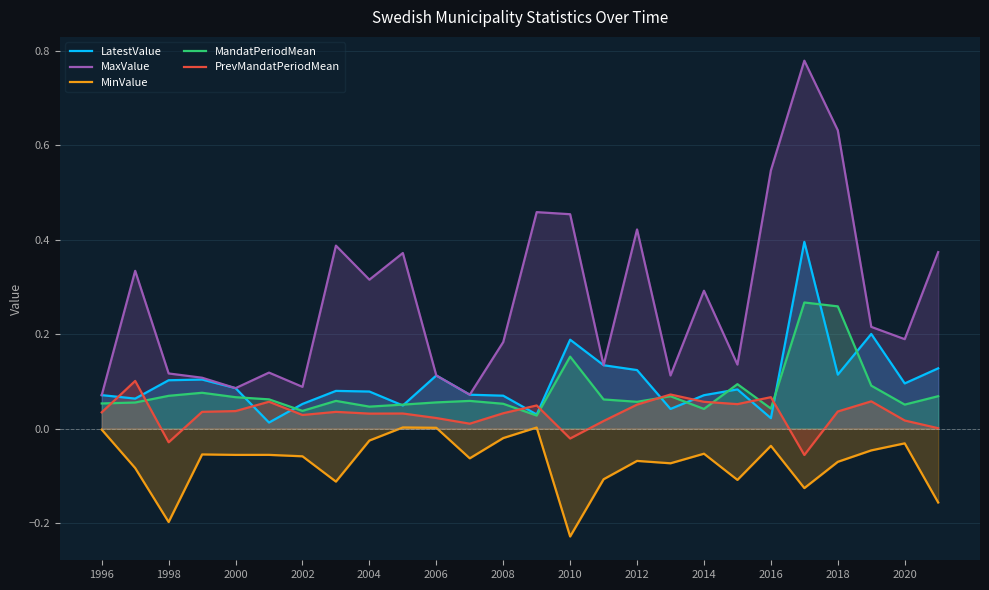

Which series has the largest total across all categories?

MaxValue